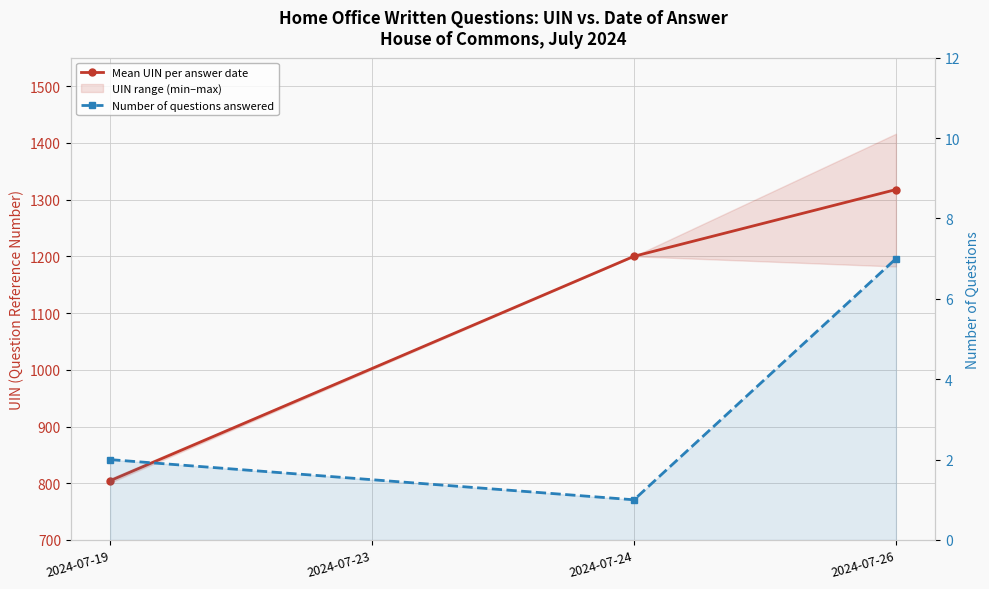

Reading left to right, what are all the values shown in this chart?

Mean UIN per answer date: 804.5	1200.0	1317.6
Number of questions answered: 2.0	1.0	7.0